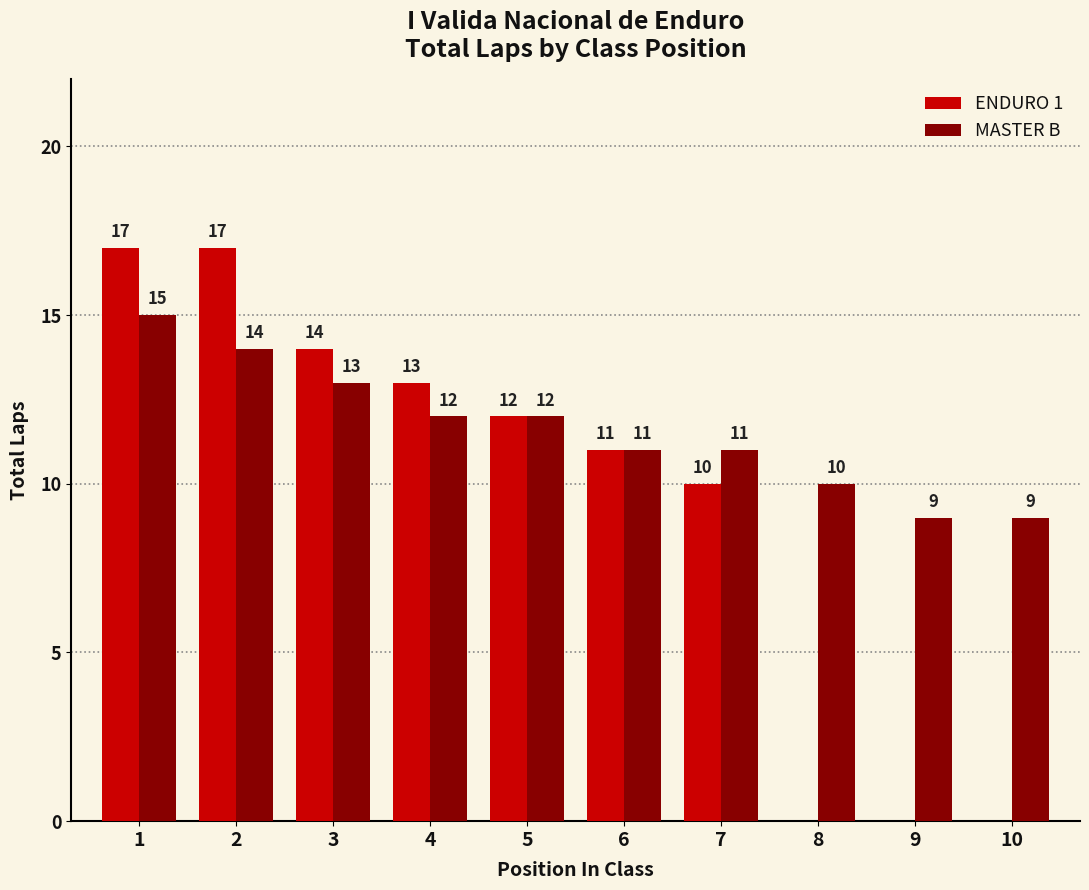

What is the sum of all MASTER B values?

116